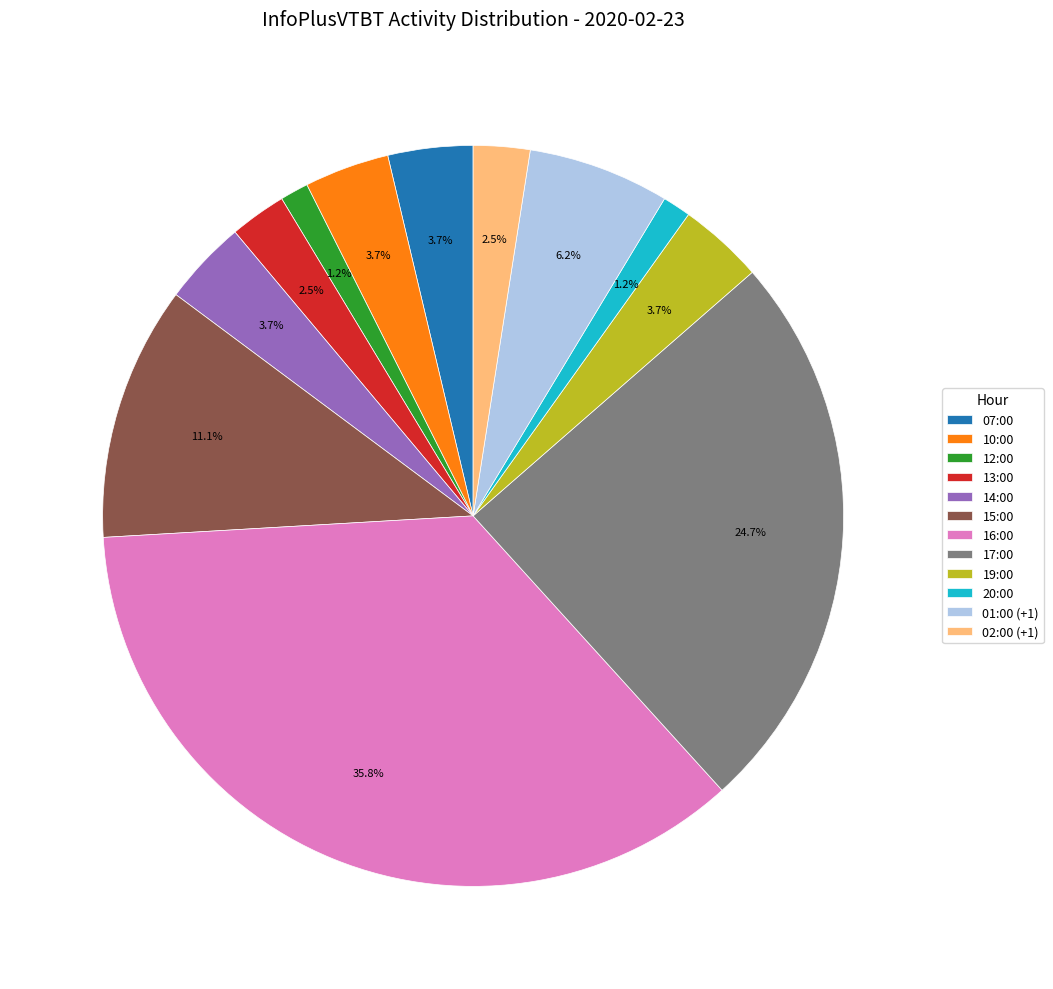

To the nearest percent, what is the difference between the 14:00 and 12:00 slice percentages?

2%